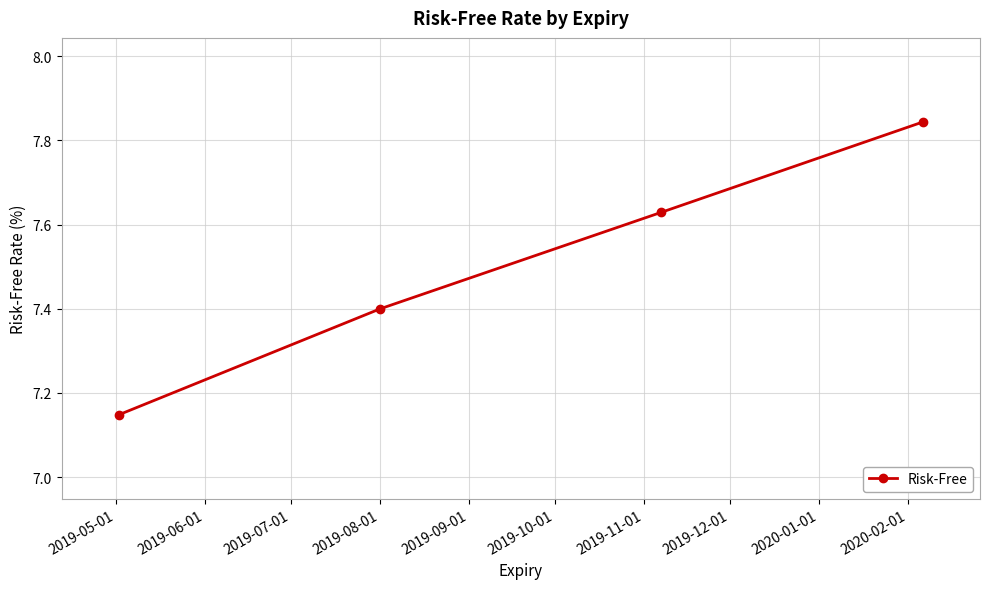

What is the difference between the maximum and minimum values?

0.7